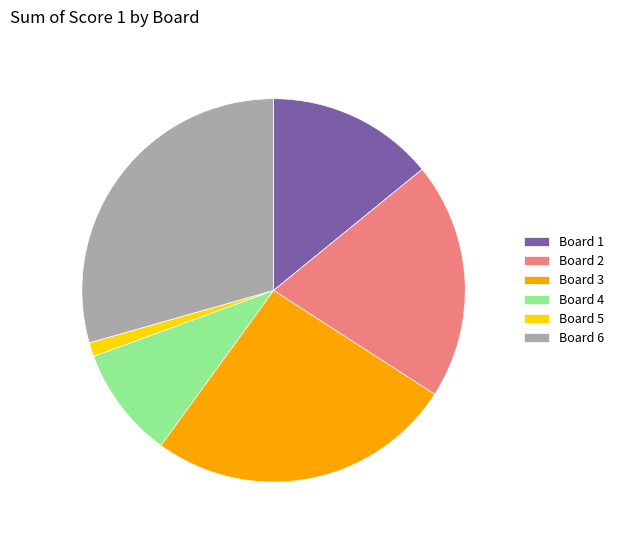

Combined, do Board 5 and Board 6 account for over 50%?

No